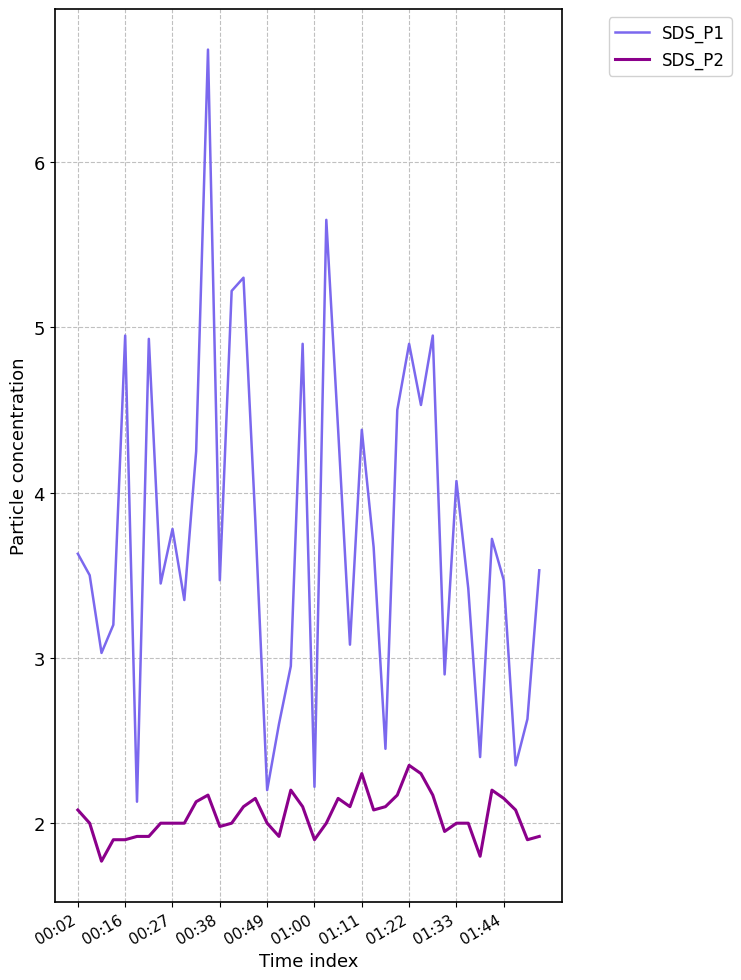

Which series has the largest total across all categories?

SDS_P1